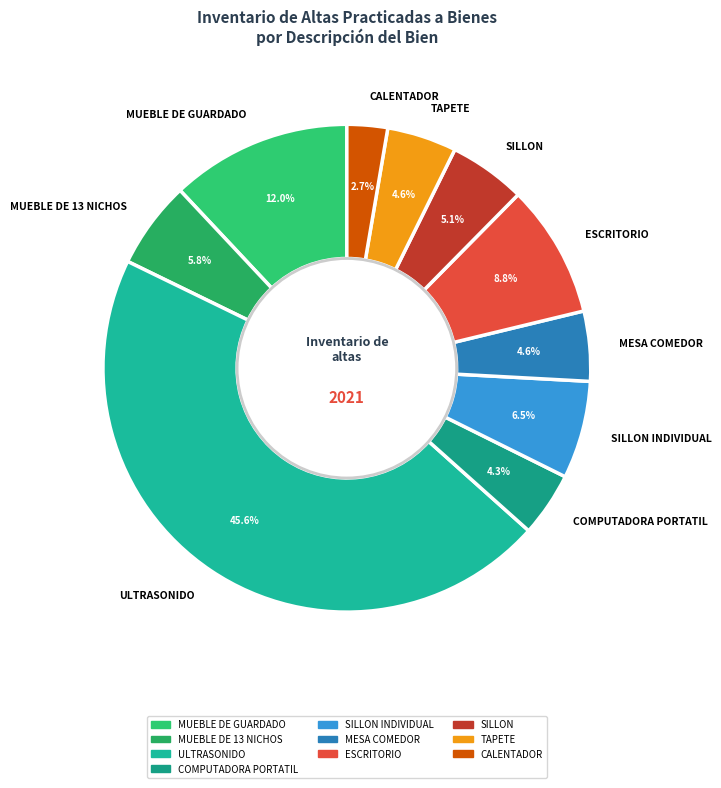

What portion of the pie excludes COMPUTADORA PORTATIL?

95.7%